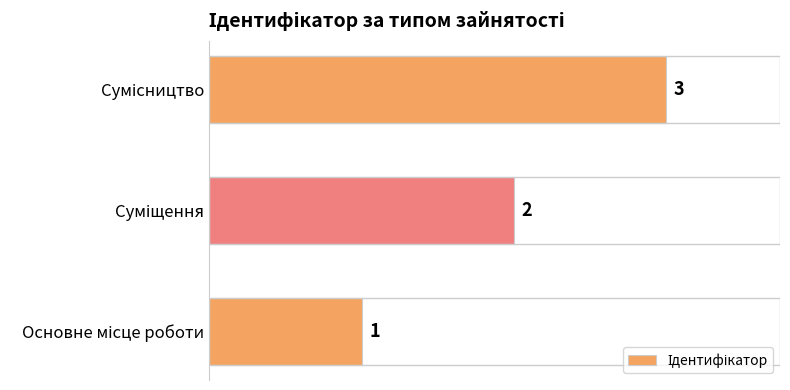

Count the values in the range 1 to 3.

3